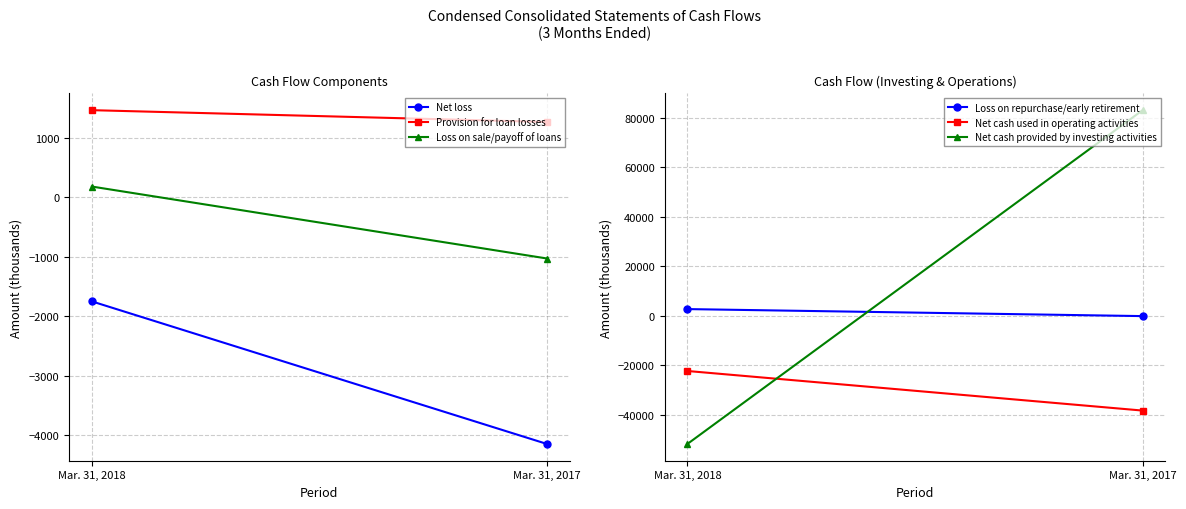

How many Provision for loan losses values are between 1266 and 1465?

2